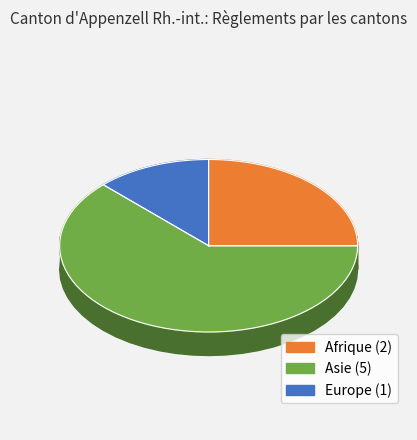

Is there a majority slice in this chart?

Yes